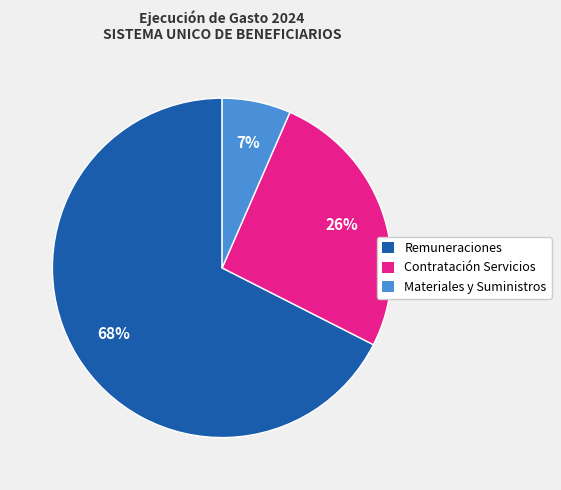

Is the sum of Remuneraciones and Materiales y Suministros greater than half?

Yes